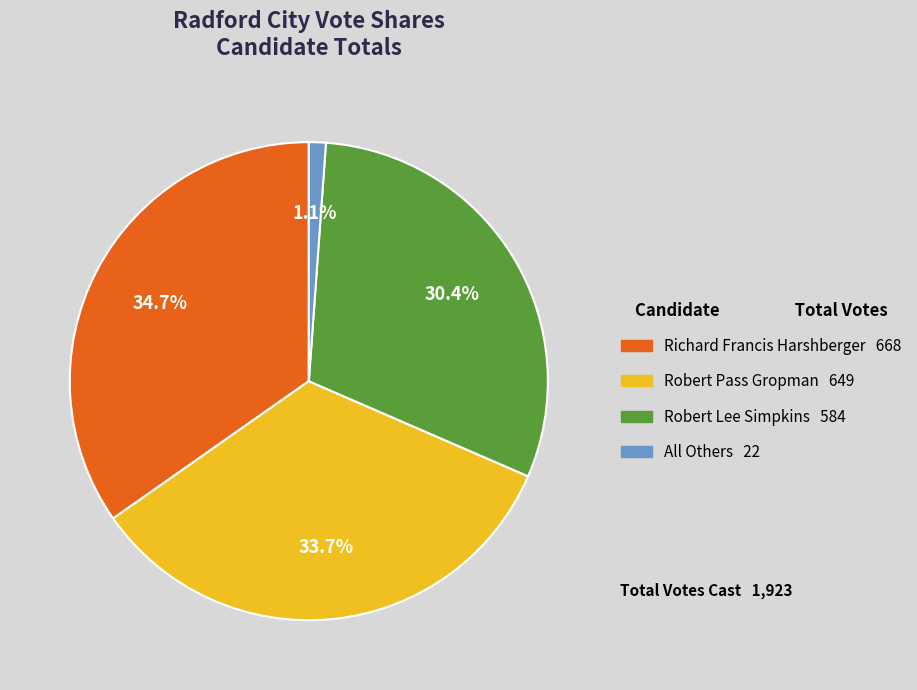

Does any single category account for the majority?

No